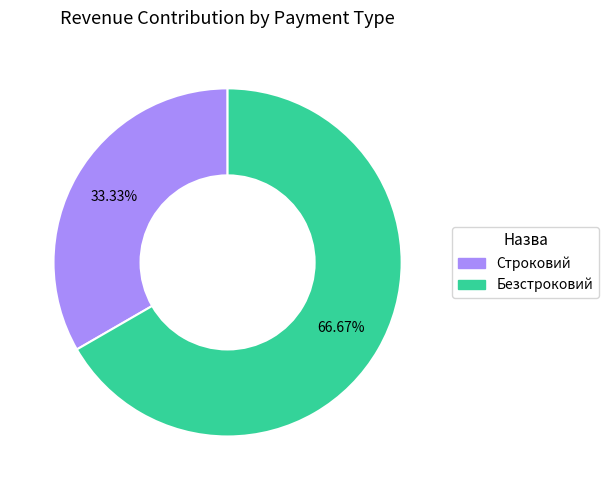

What is the largest slice in the pie chart?

Безстроковий